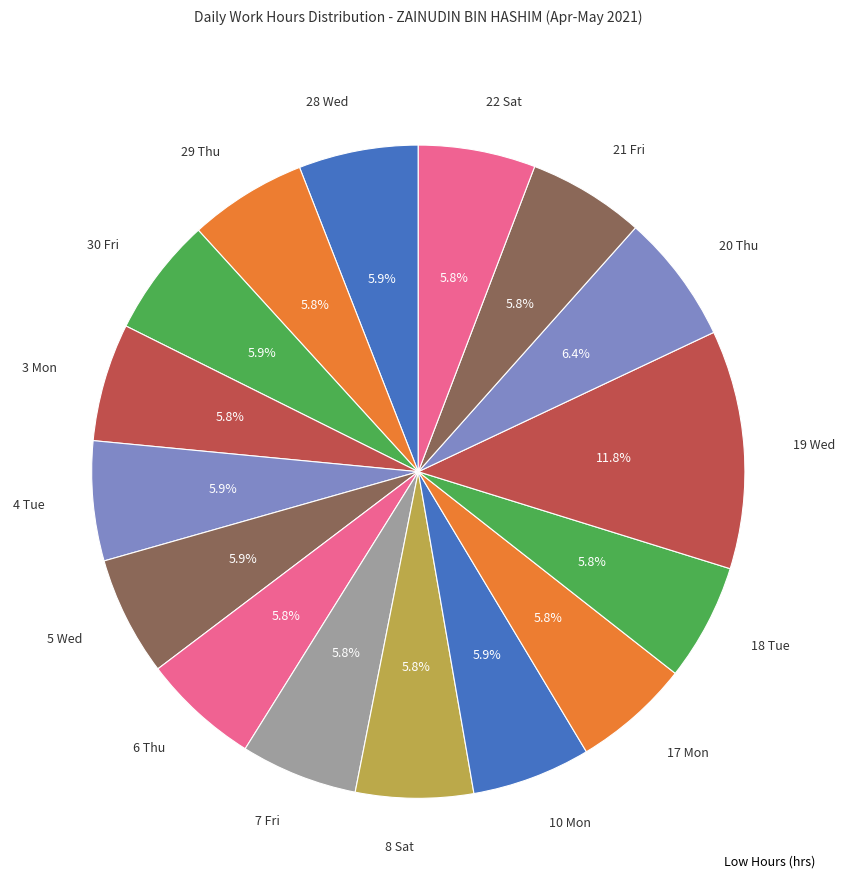

What percentage do 28 Wed and 18 Tue together represent?

11.7%